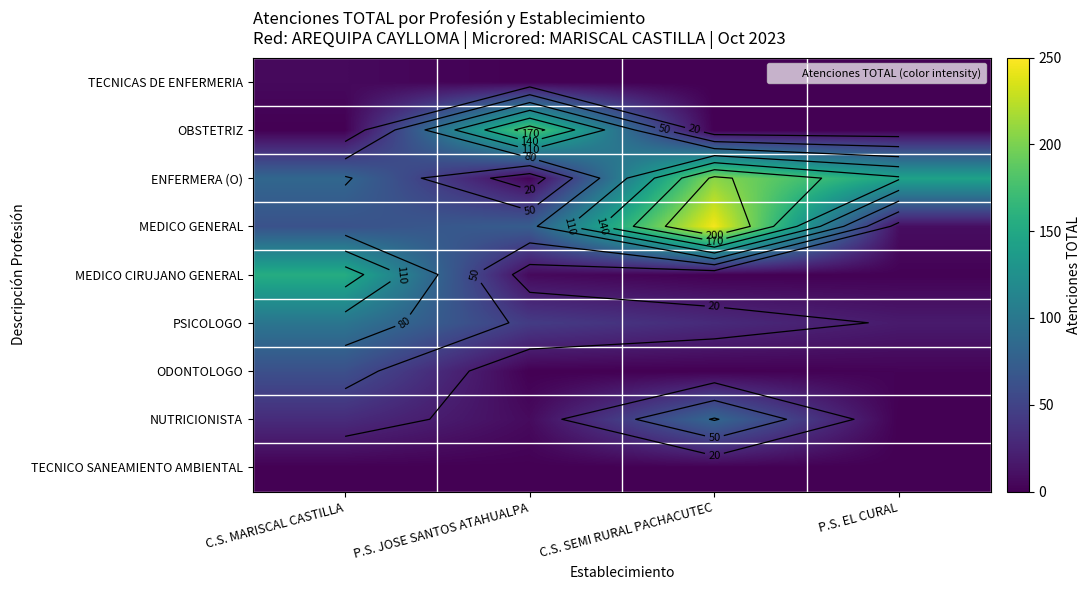

Count the number of categories in the chart.

4